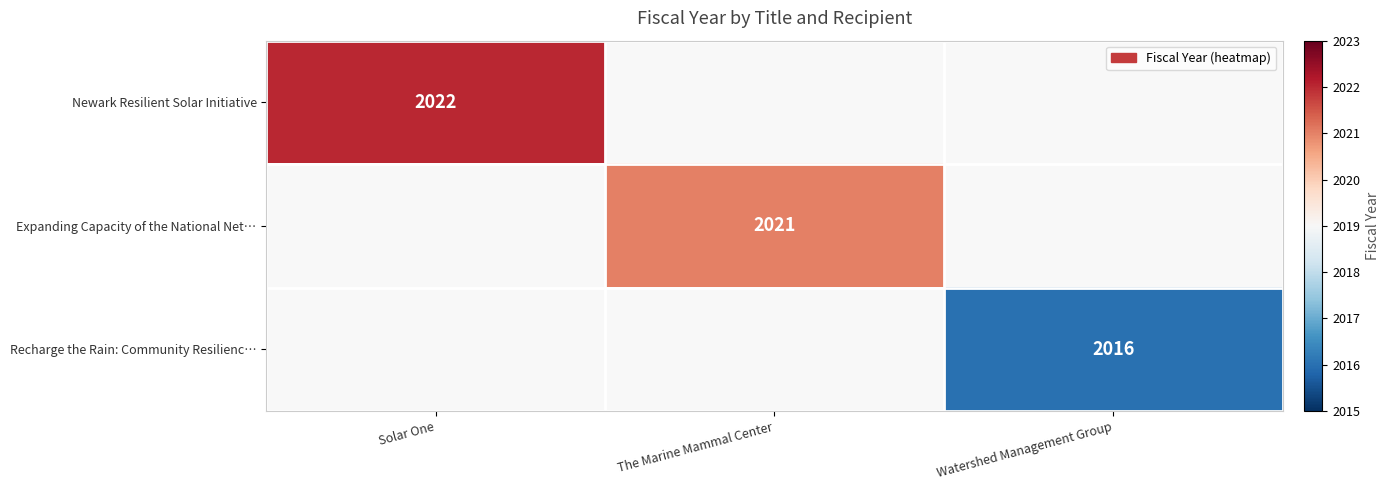

Is it true that Expanding Capacity of the National Net… equals 3285 at The Marine Mammal Center?

False